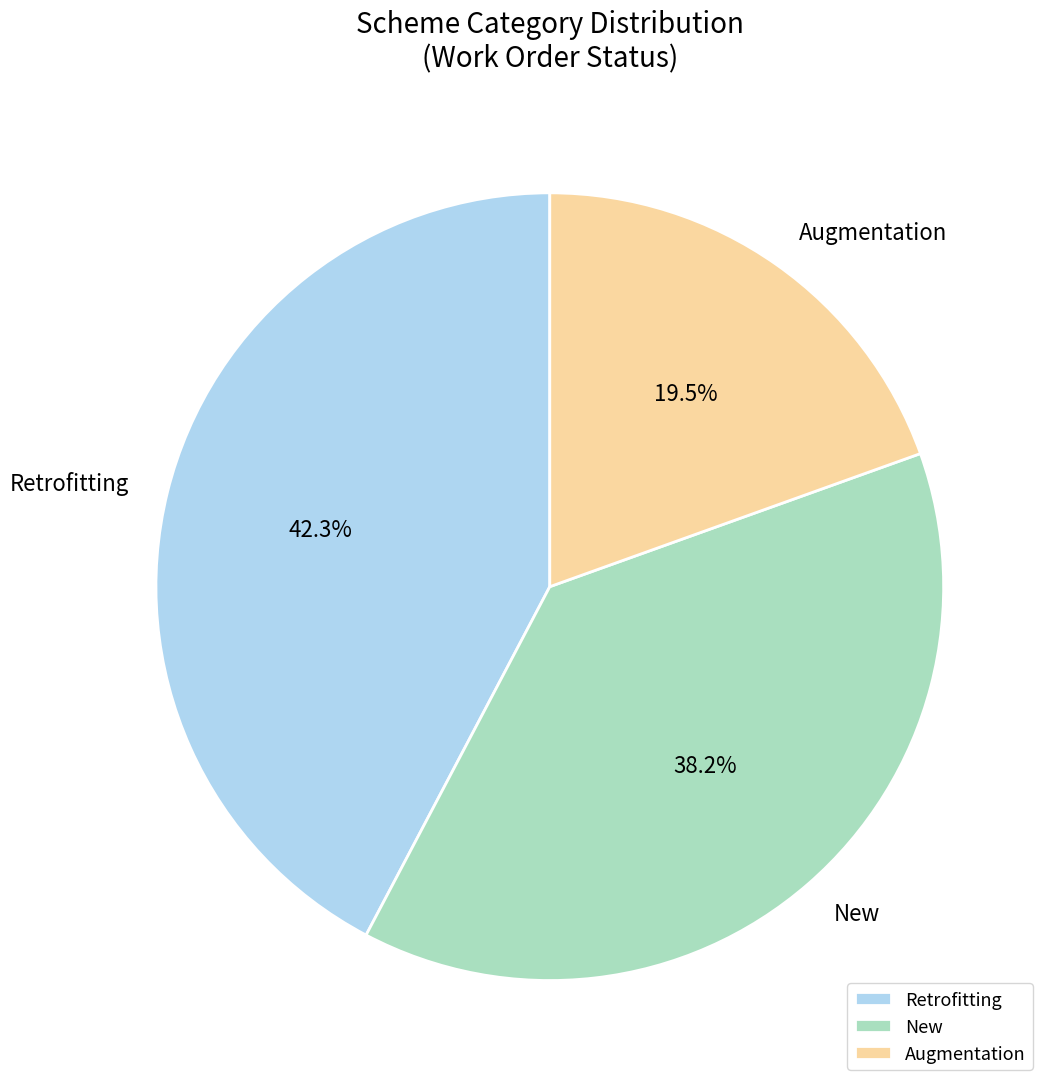

To the nearest percent, what is the average slice percentage?

33%